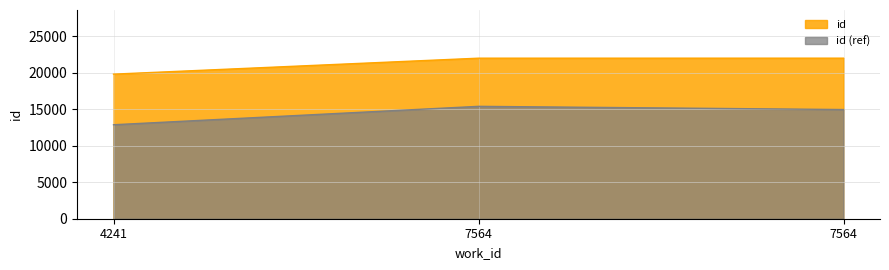

What is the maximum value shown in the chart?

22001.0